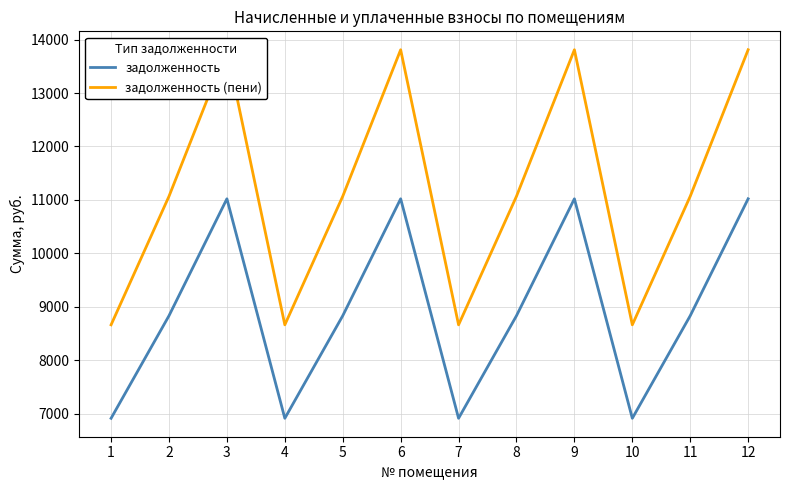

What is the value of the задолженность point at the 10th from the left?

6912.0